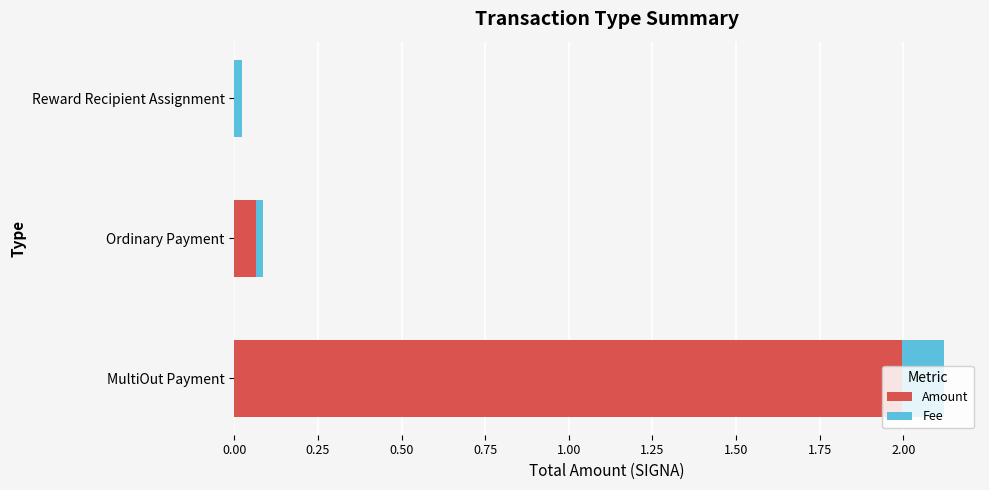

At which label does Amount reach its peak?

MultiOut Payment